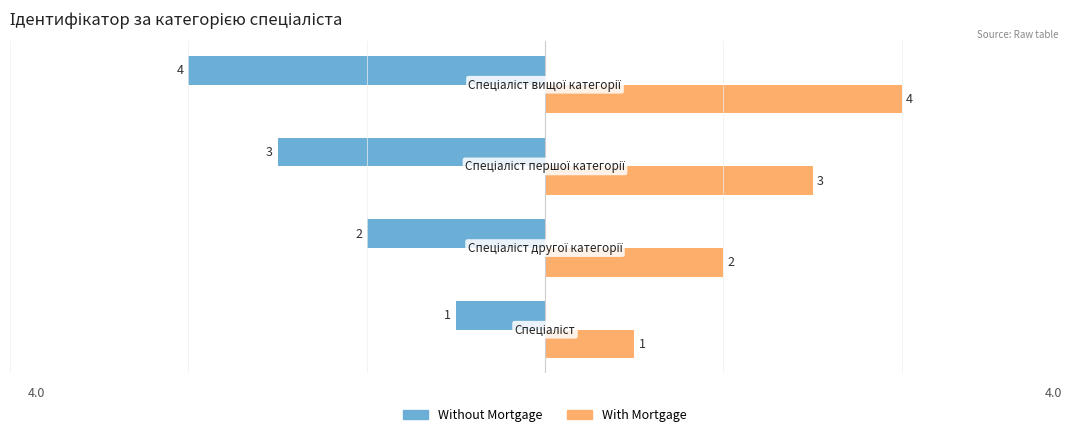

Rank the series by their maximum value, from lowest to highest.

Without Mortgage, With Mortgage